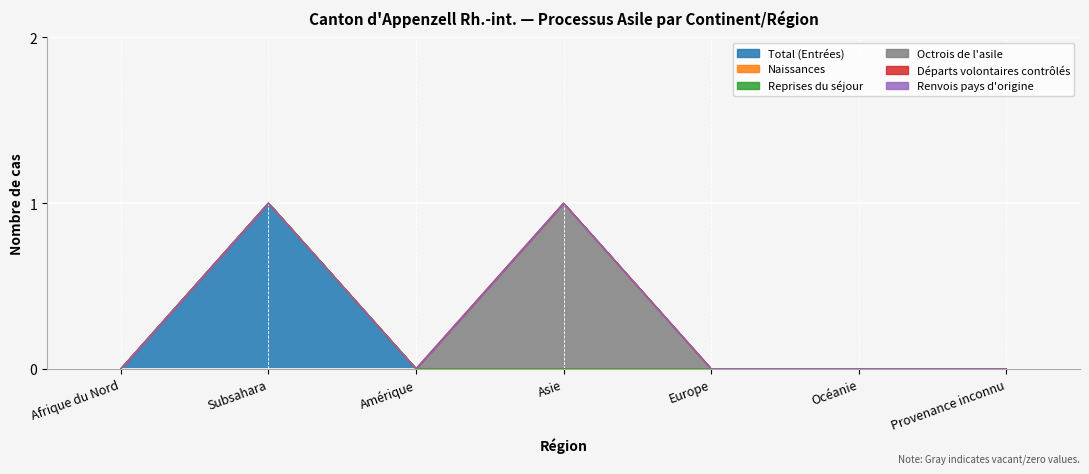

True or false: Octrois de l'asile and Reprises du séjour intersect in this chart.

False